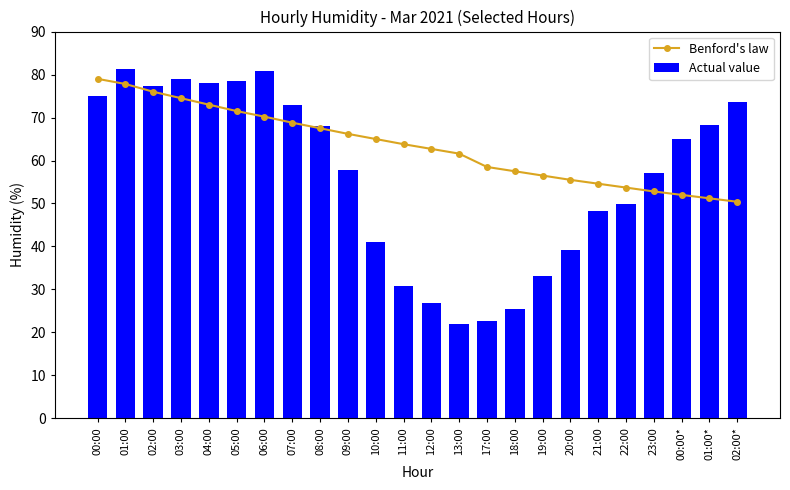

What is the difference between the highest and lowest values at 20:00?

16.3